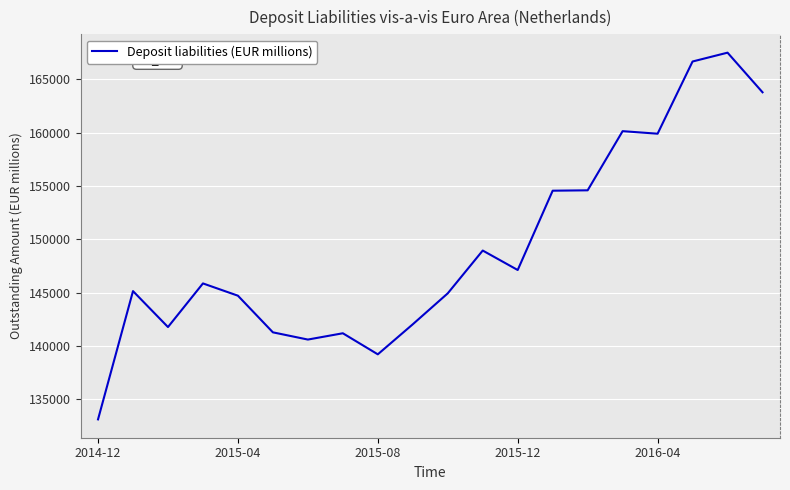

What is the maximum value shown in the chart?

167508